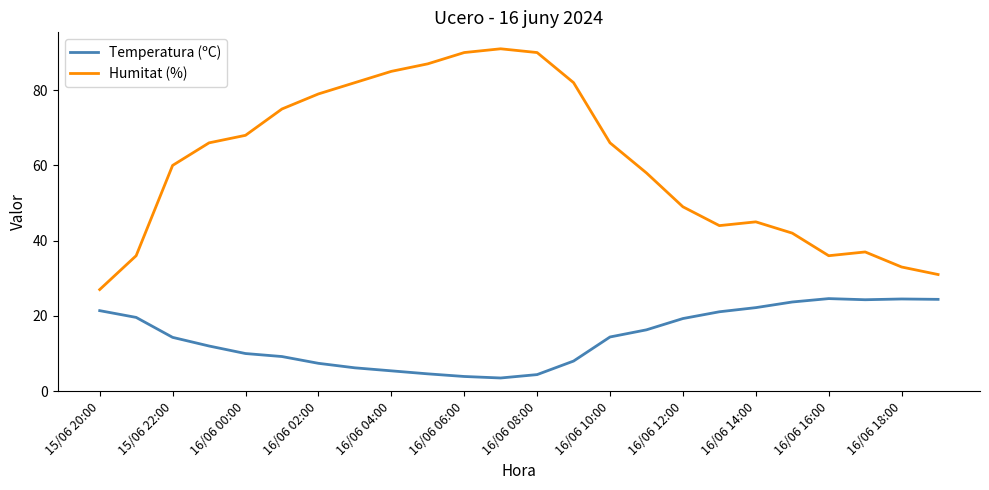

What is the difference between the maximum and minimum values in the Humitat (%) series?

64.0